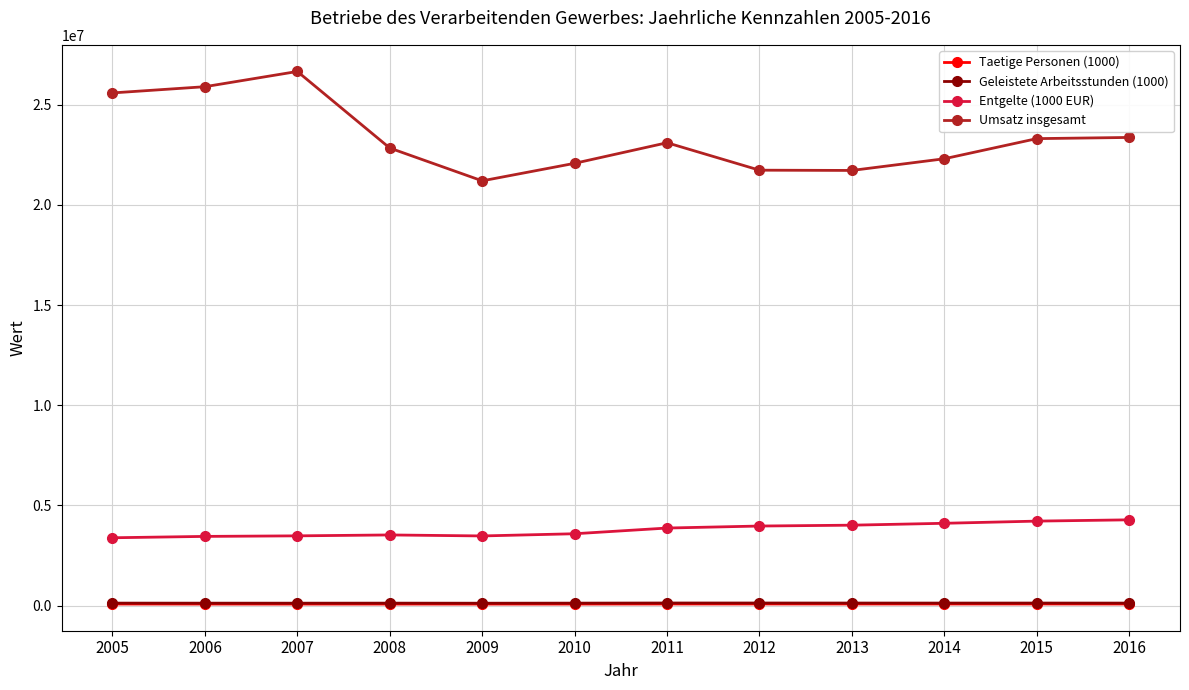

How many lines are shown in the chart?

4